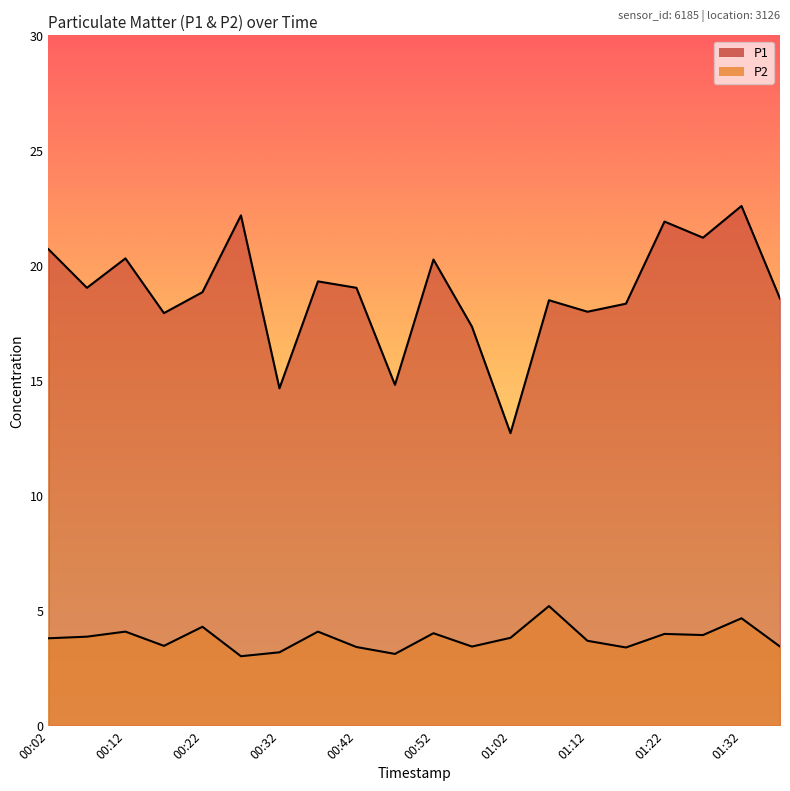

How many lines are shown in the chart?

2